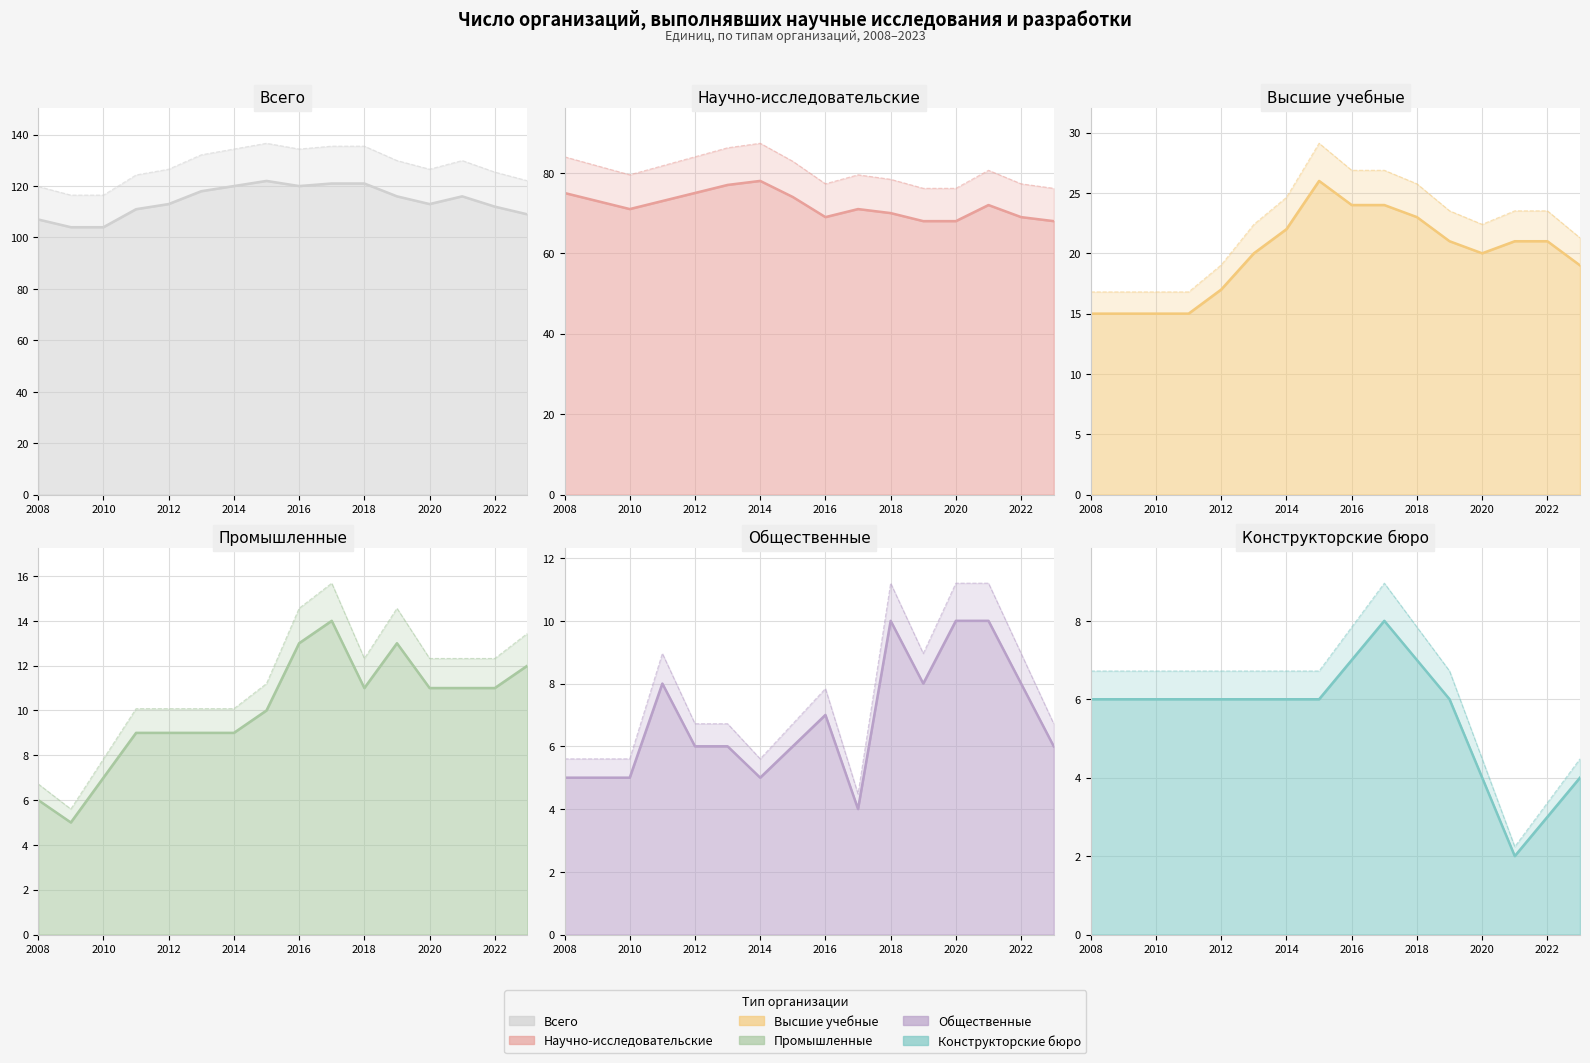

How many data points does each series have?

16